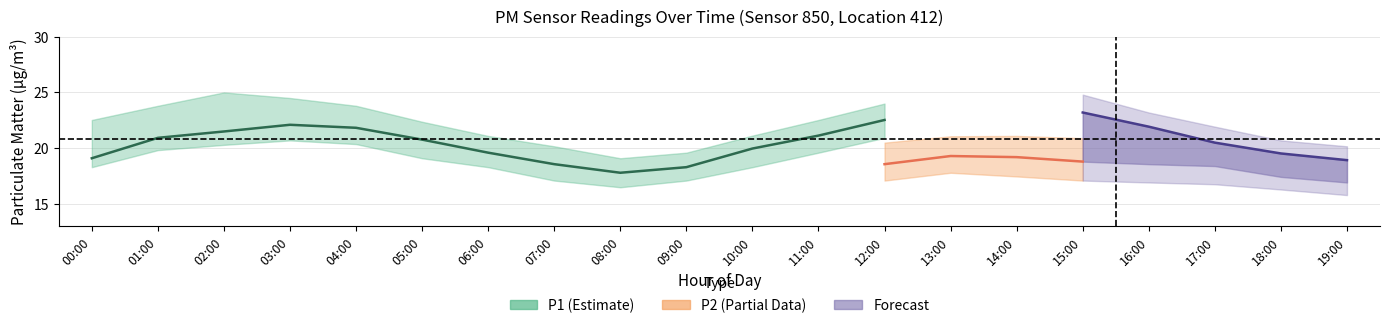

True or false: P1 has a value of 19.1 at 00:00.

True